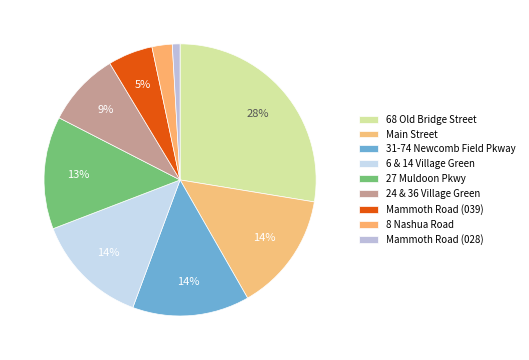

To the nearest percent, what is the average slice percentage?

11%